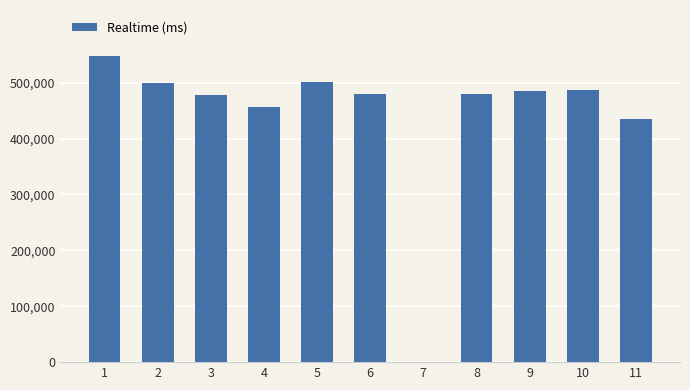

What is the change in value from 2 to 8?

-18822